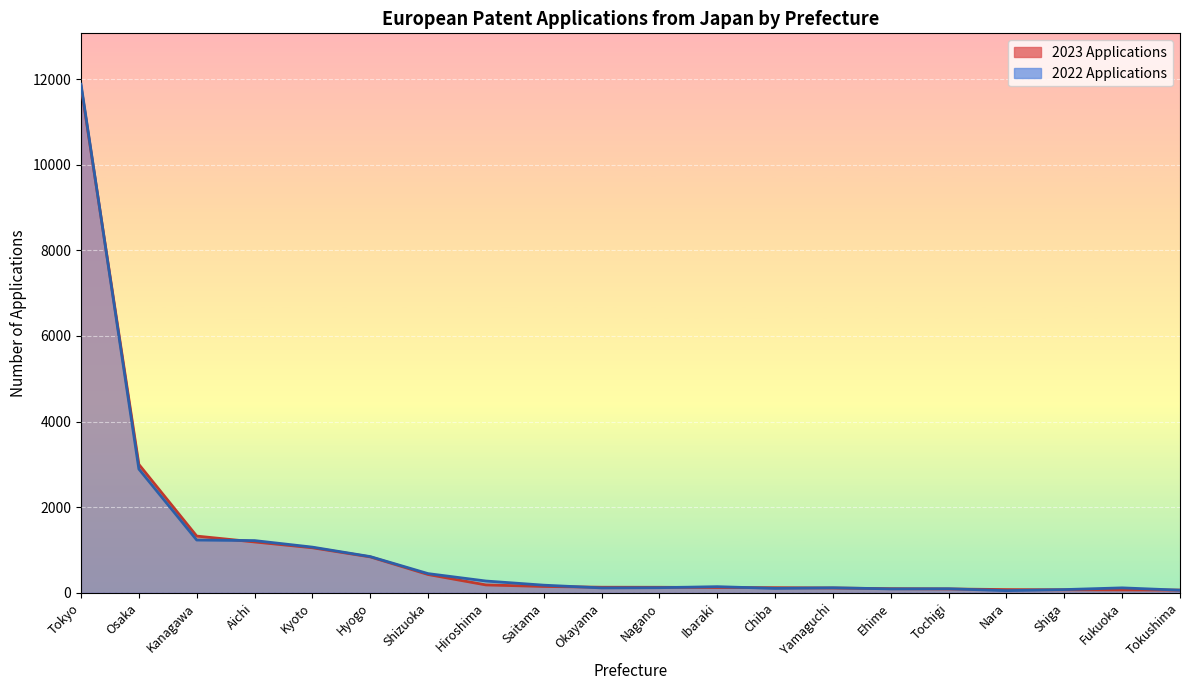

What is the difference between the 2023 Applications values at Chiba and Fukuoka?

53